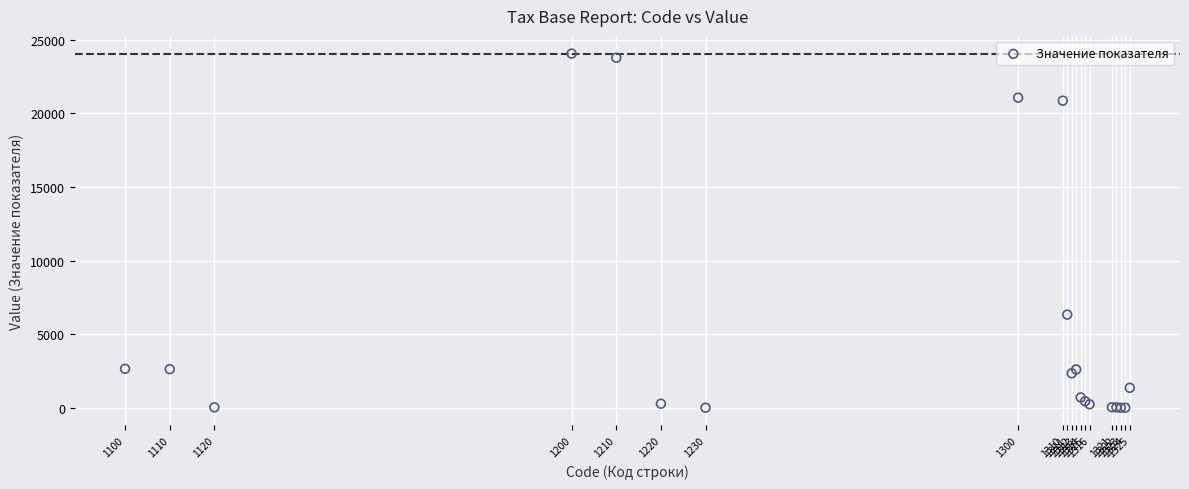

What Y value in the scatter plot is closest to 12031?

6330